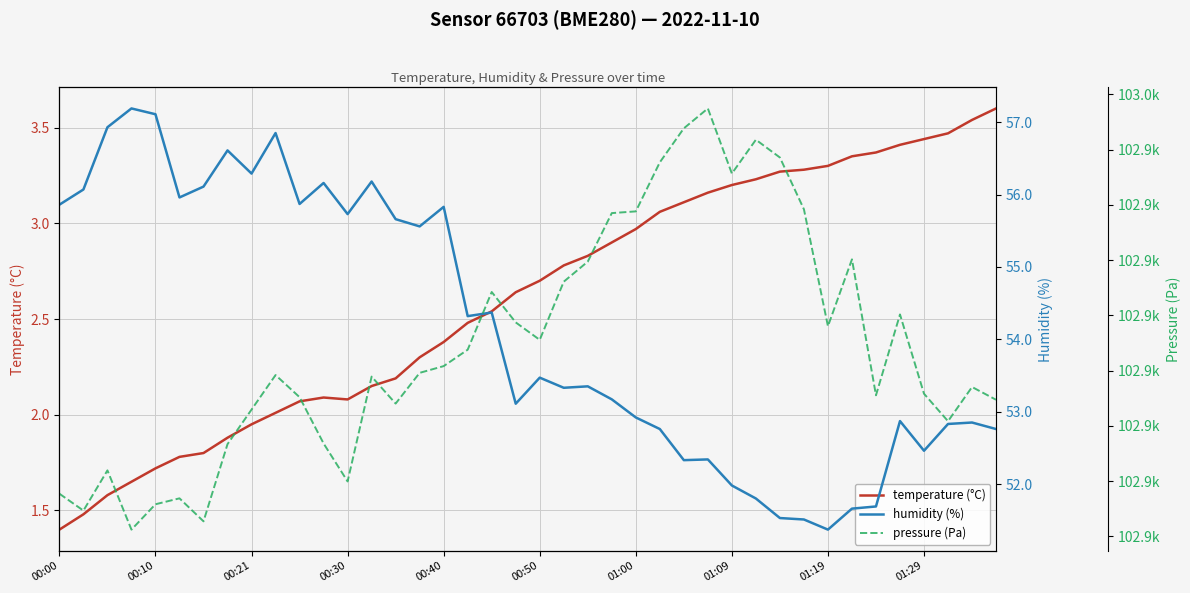

How many interior local valleys does the temperature (°C) series have?

1